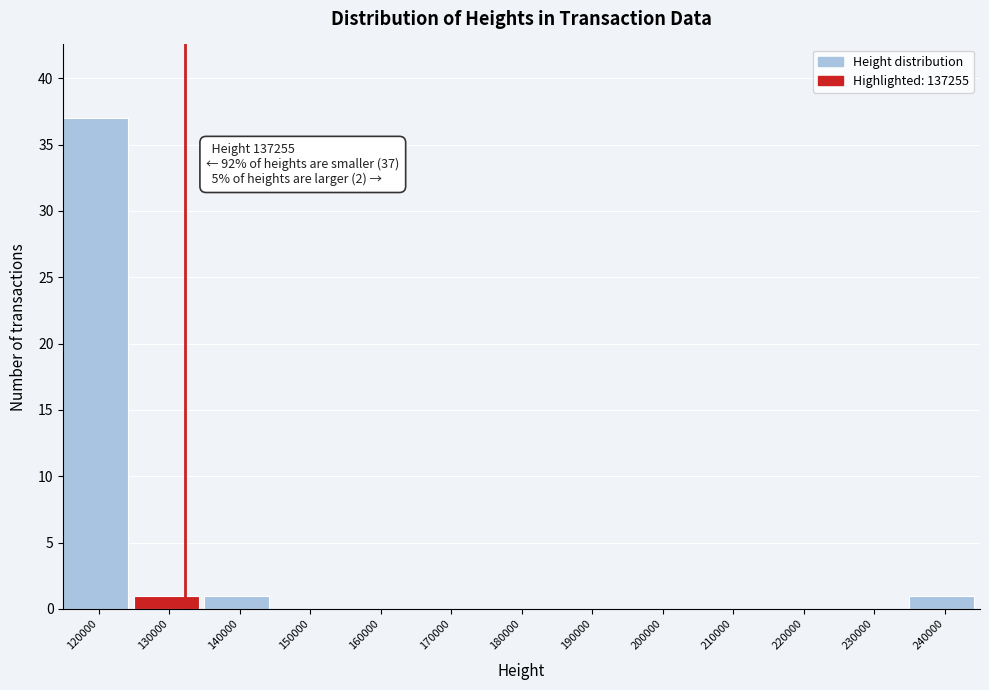

Reading right to left, what are all the values shown in this chart?

240000=1	230000=0	220000=0	210000=0	200000=0	190000=0	180000=0	170000=0	160000=0	150000=0	140000=1	130000=1	120000=37